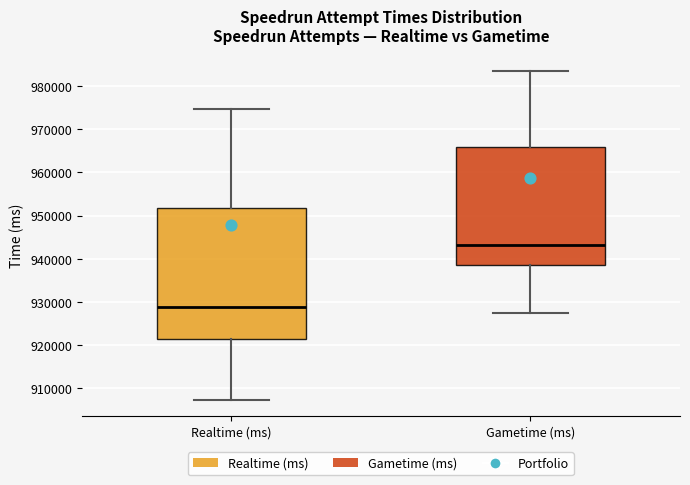

Reading left to right, read every box against the y-axis: the position of its median line, the range the box covers, and the ends of its whiskers. The values are not printed on the chart, so give them approximately, as read against the axis.

Realtime (ms): median 929000, box 921000 to 952000, whiskers 907000 to 975000
Gametime (ms): median 943000, box 938000 to 966000, whiskers 928000 to 983000